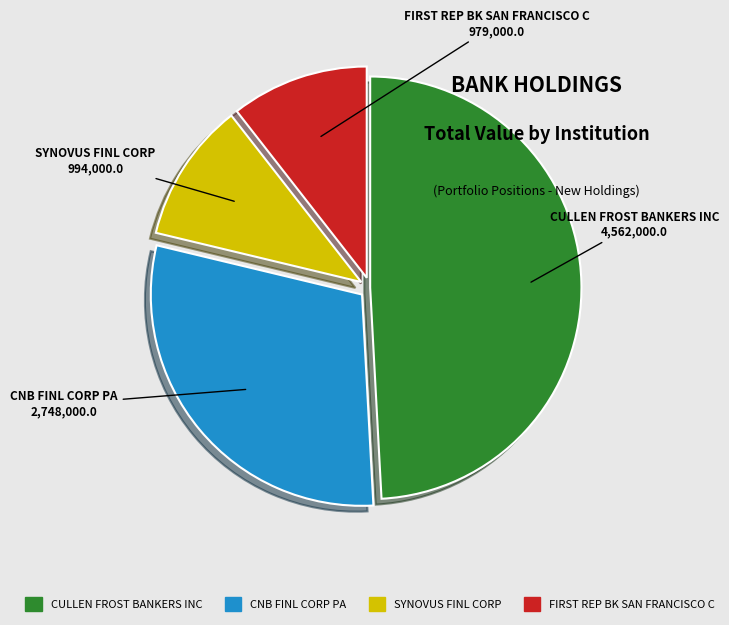

What is the largest slice in the pie chart?

CULLEN FROST BANKERS INC